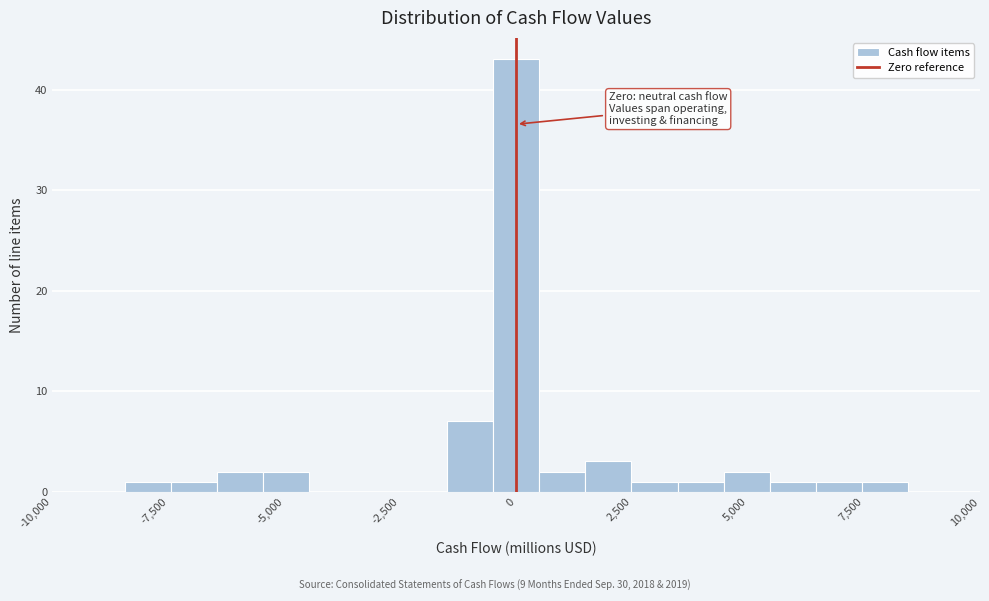

Read against the x-axis, roughly where is the centre of the tallest bar?

0